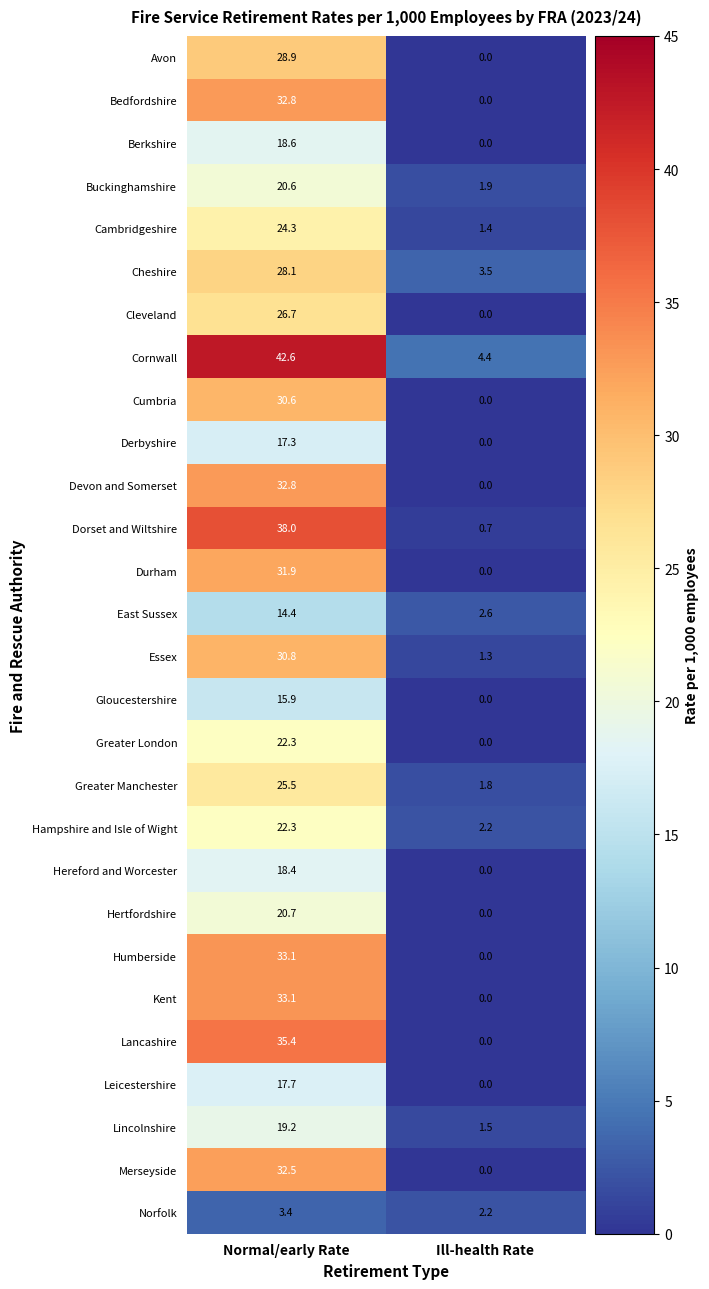

How many series are shown in this chart?

28